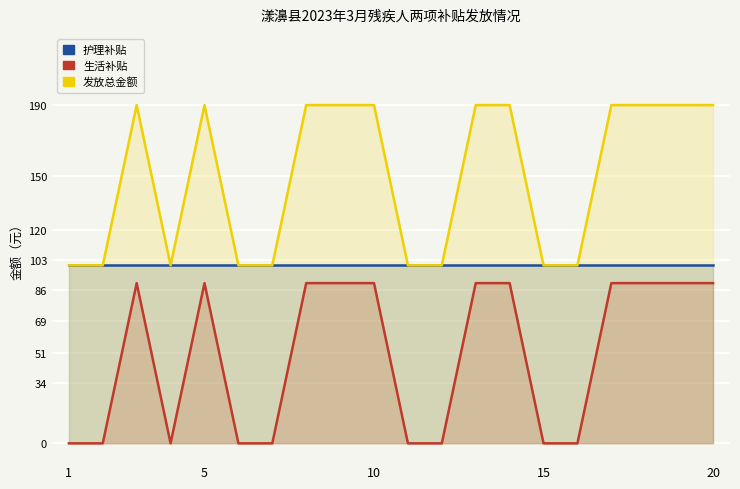

At how many categories does at least one series exceed 160?

11